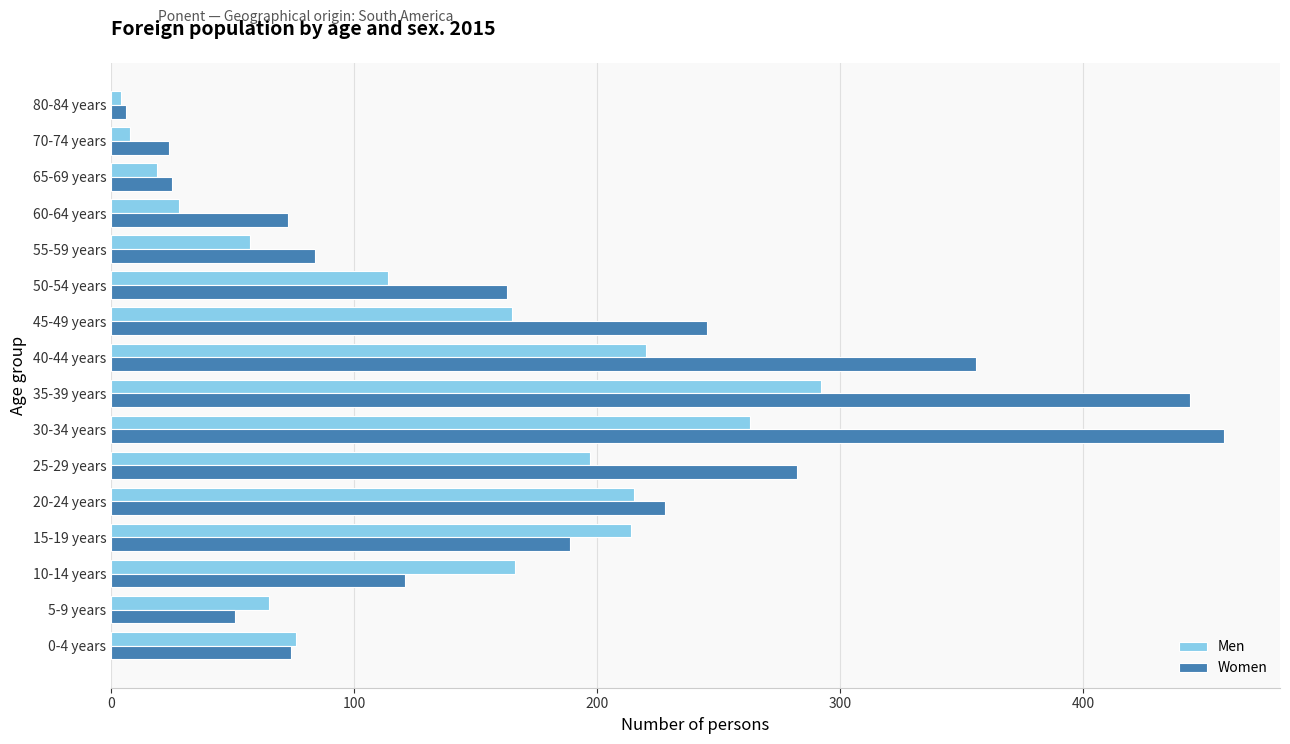

Rank the series by their average value, from highest to lowest.

Women, Men